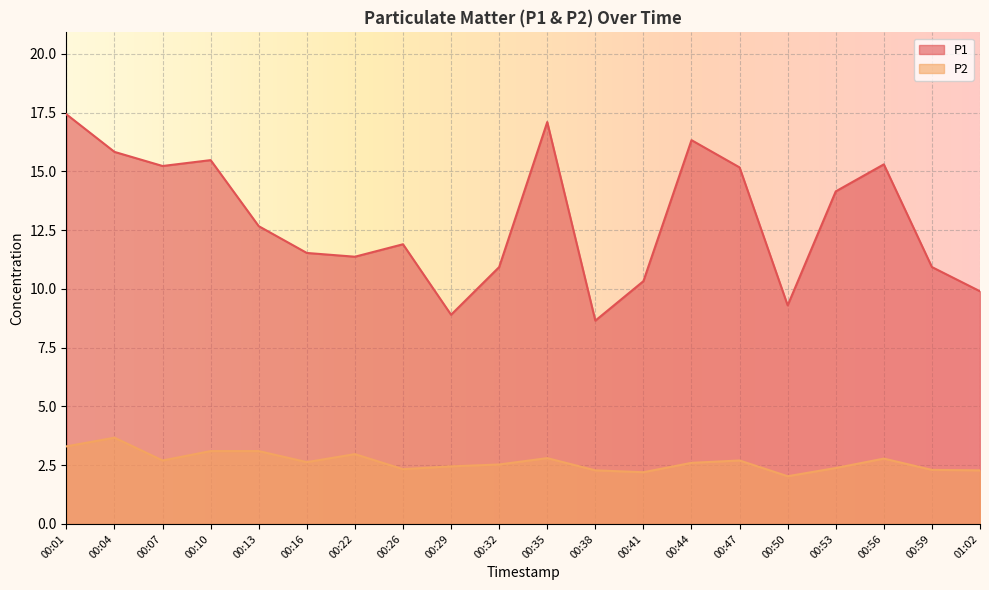

At which label does P1 reach its peak?

00:01